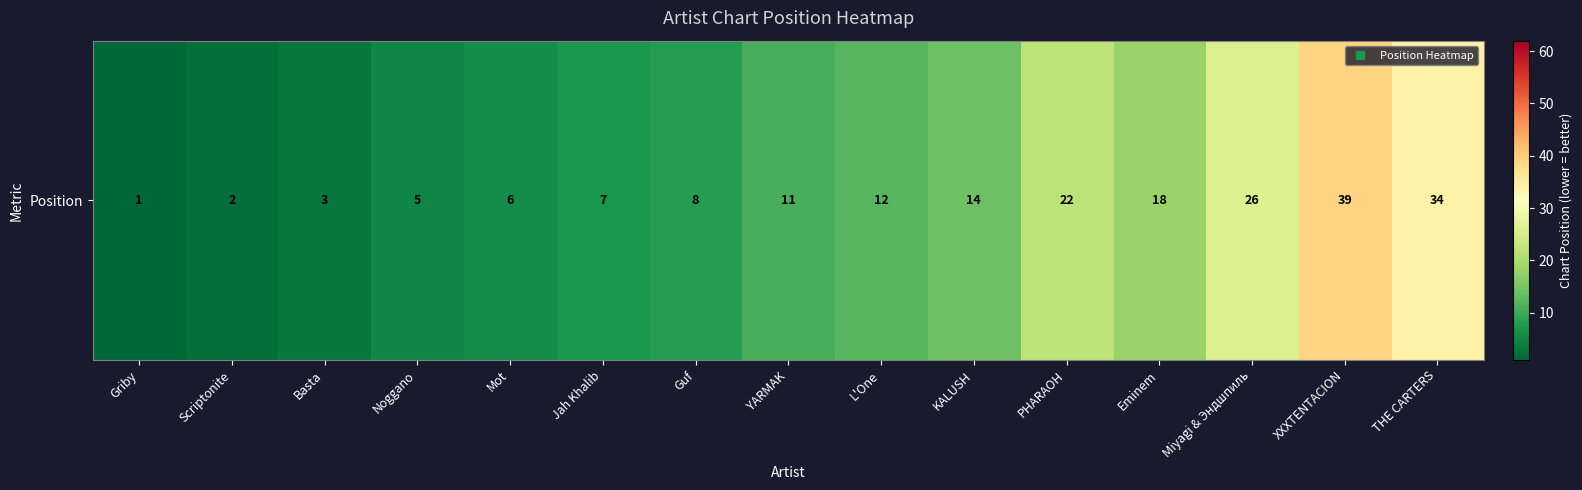

At which label is the value closest to 20?

PHARAOH